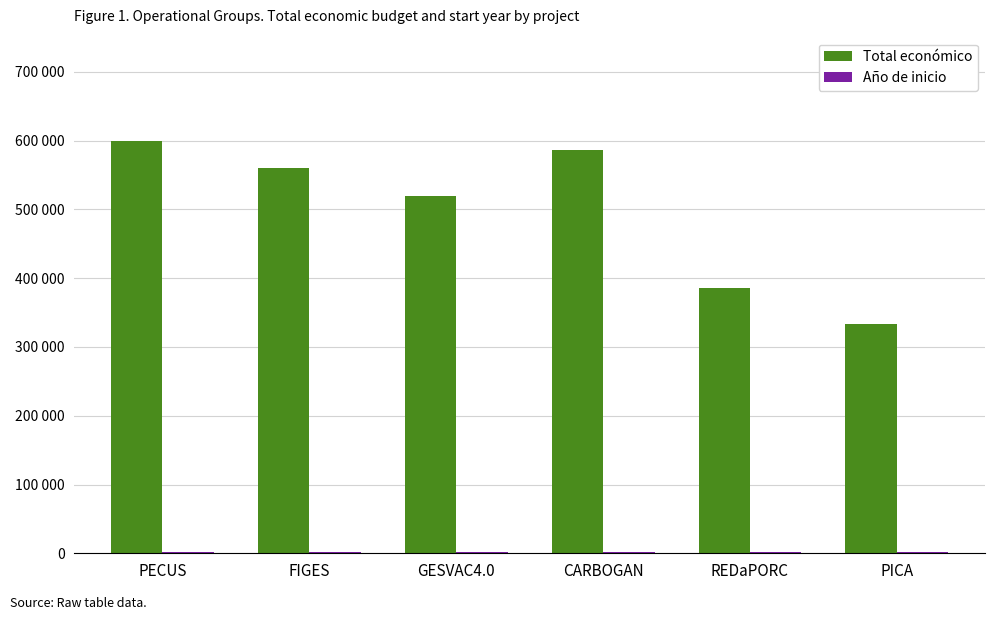

The Año de inicio series shows 2024 at CARBOGAN. True or false?

True